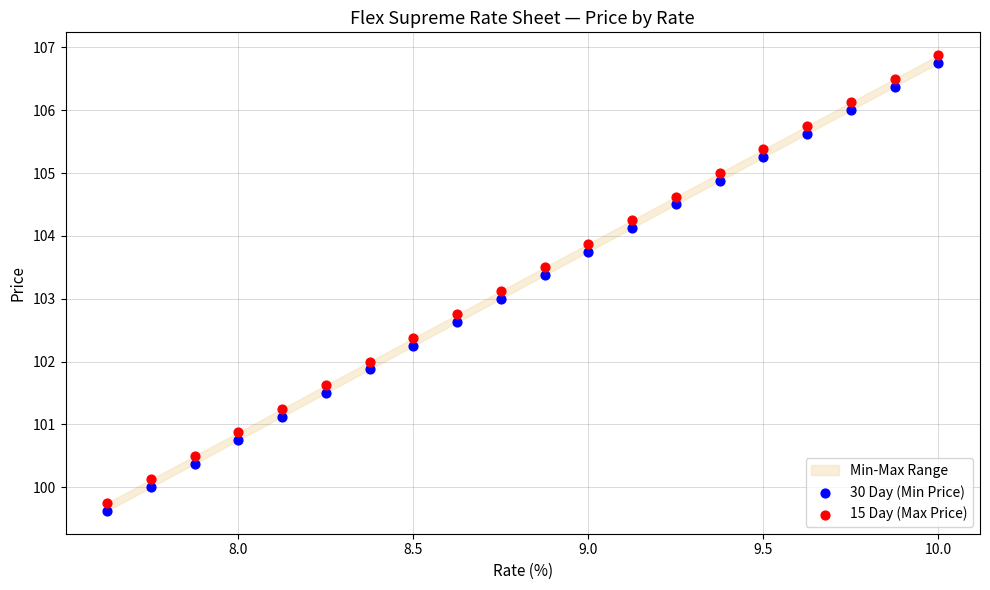

What is the X range (max minus min) for the scatter plot?

2.4